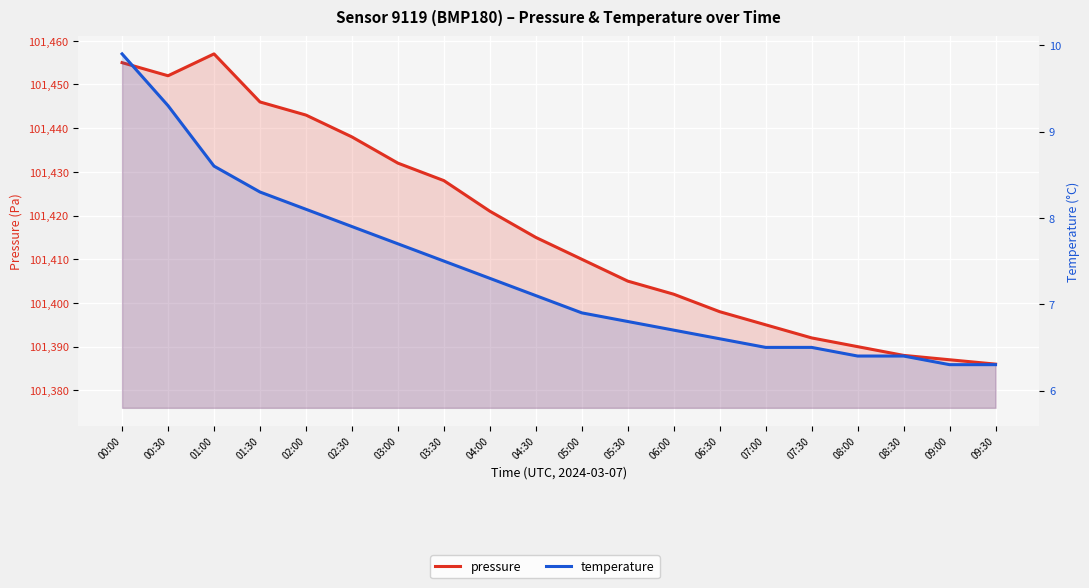

Which has a higher value, 06:30 or 05:30?

05:30